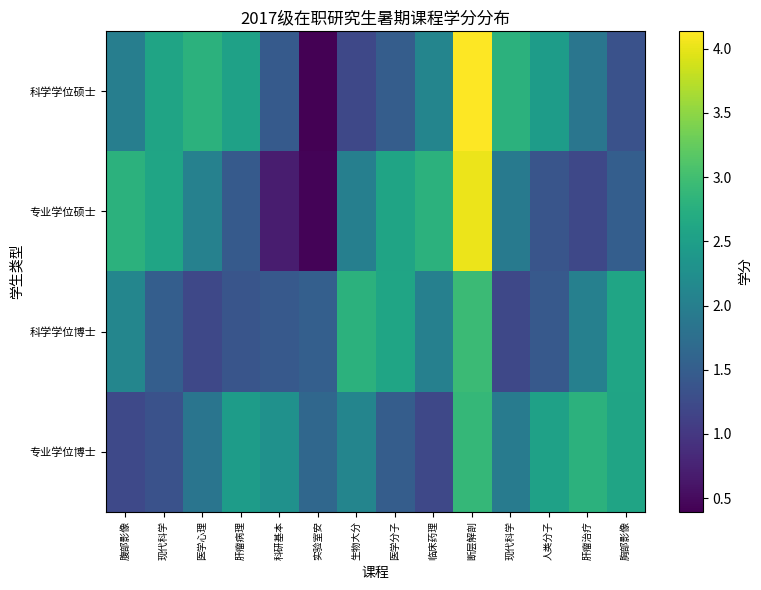

Count the number of categories in the chart.

14